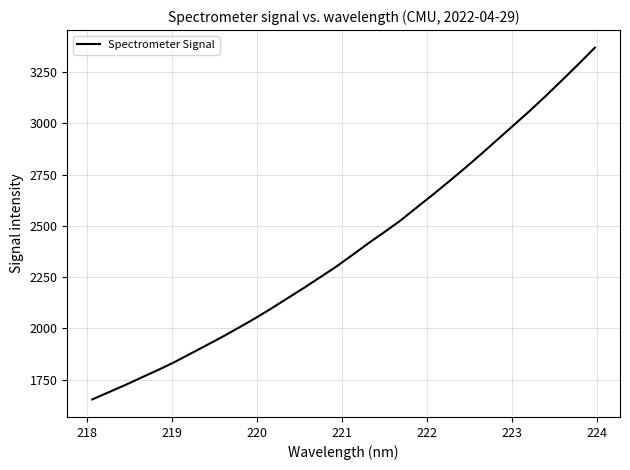

How many lines are shown in the chart?

1